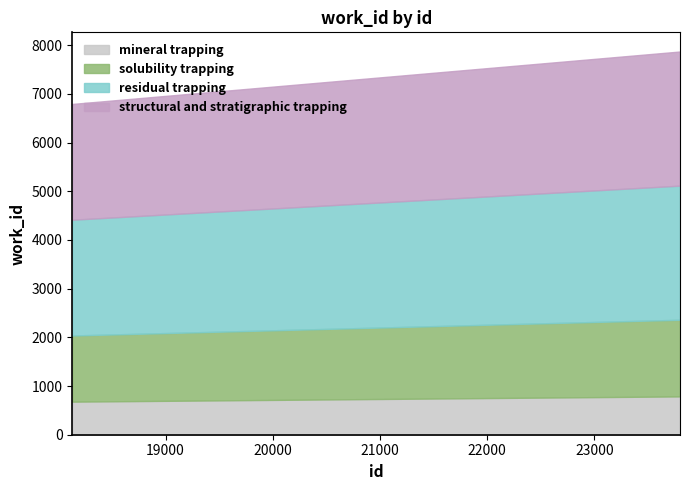

Does the chart have visible grid lines?

No